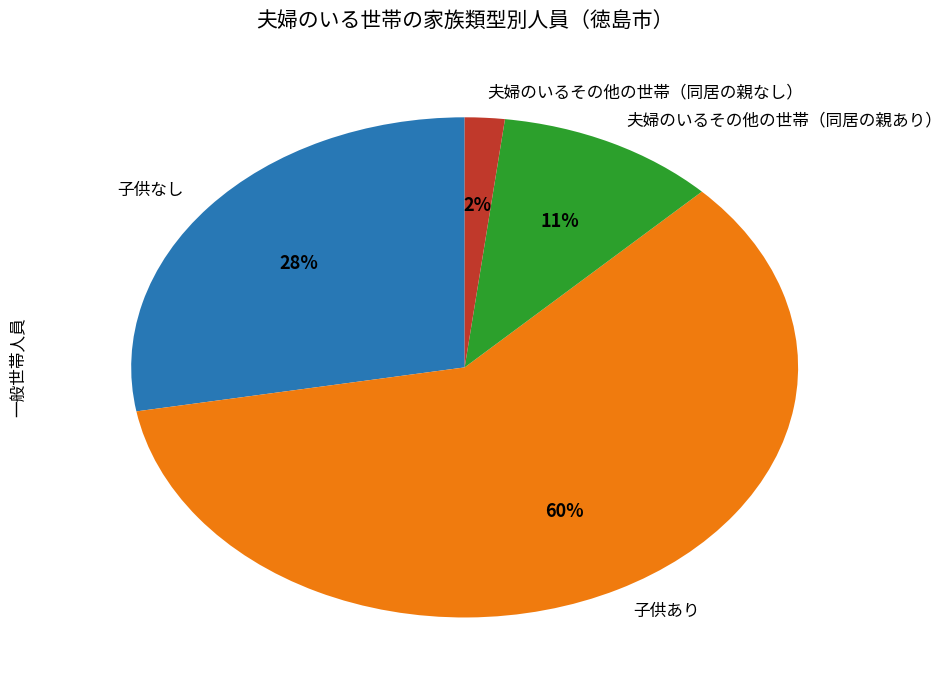

Which slice is the largest?

子供あり